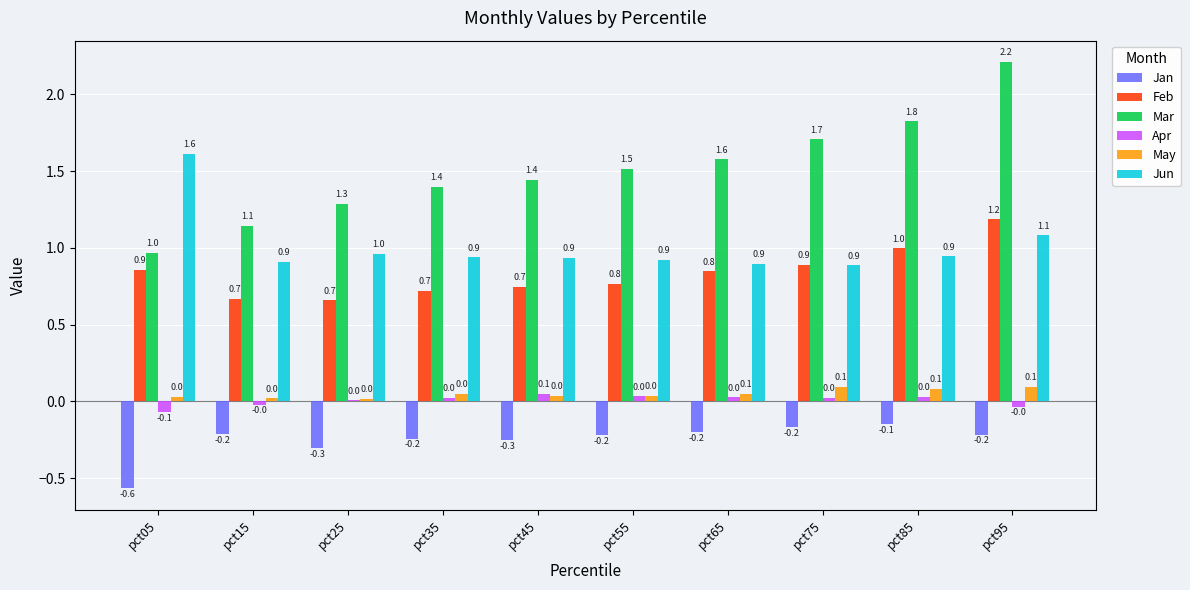

Between pct25 and pct95, which series saw the biggest shift?

Mar